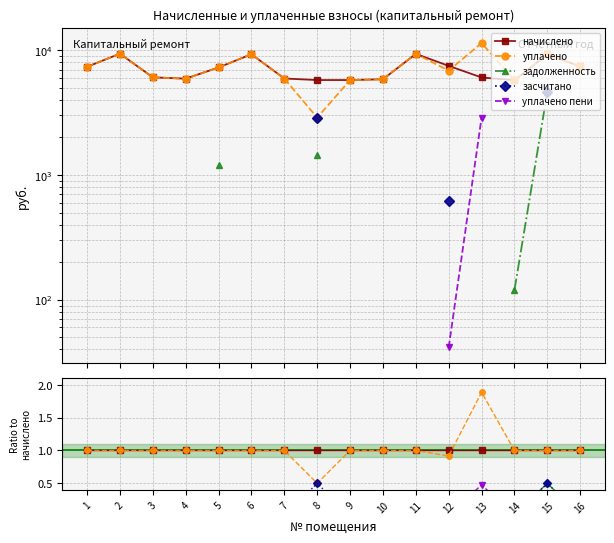

Where do уплачено пени and засчитано first cross each other?

12 and 13